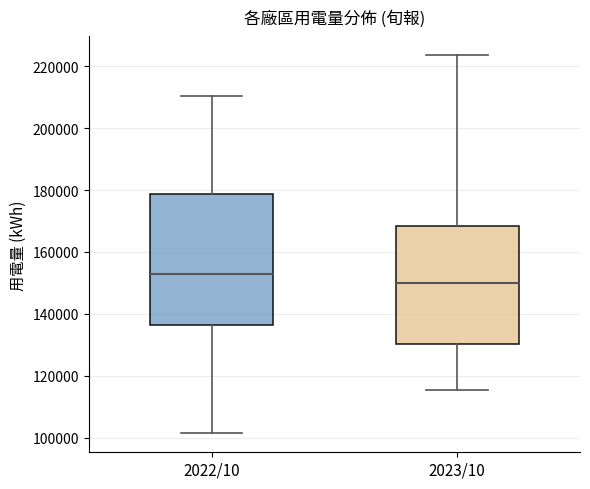

Which box is the tallest, from its lower edge to its upper edge?

2022/10